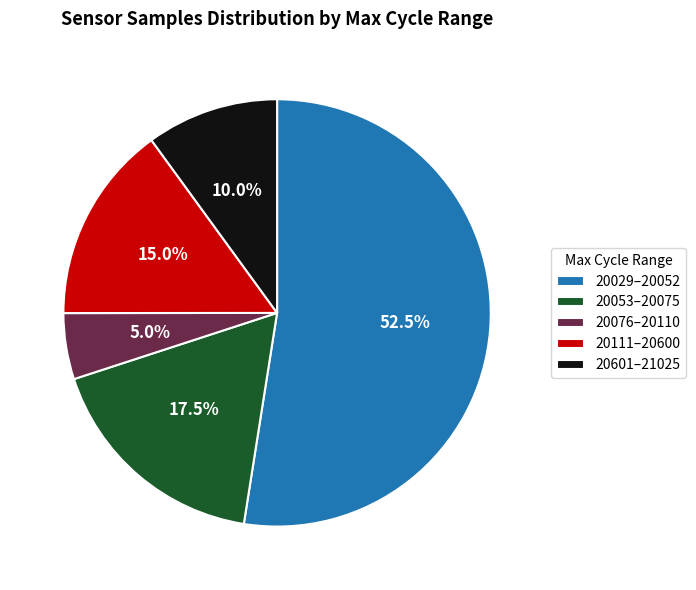

To the nearest percent, what is the average slice percentage?

20%